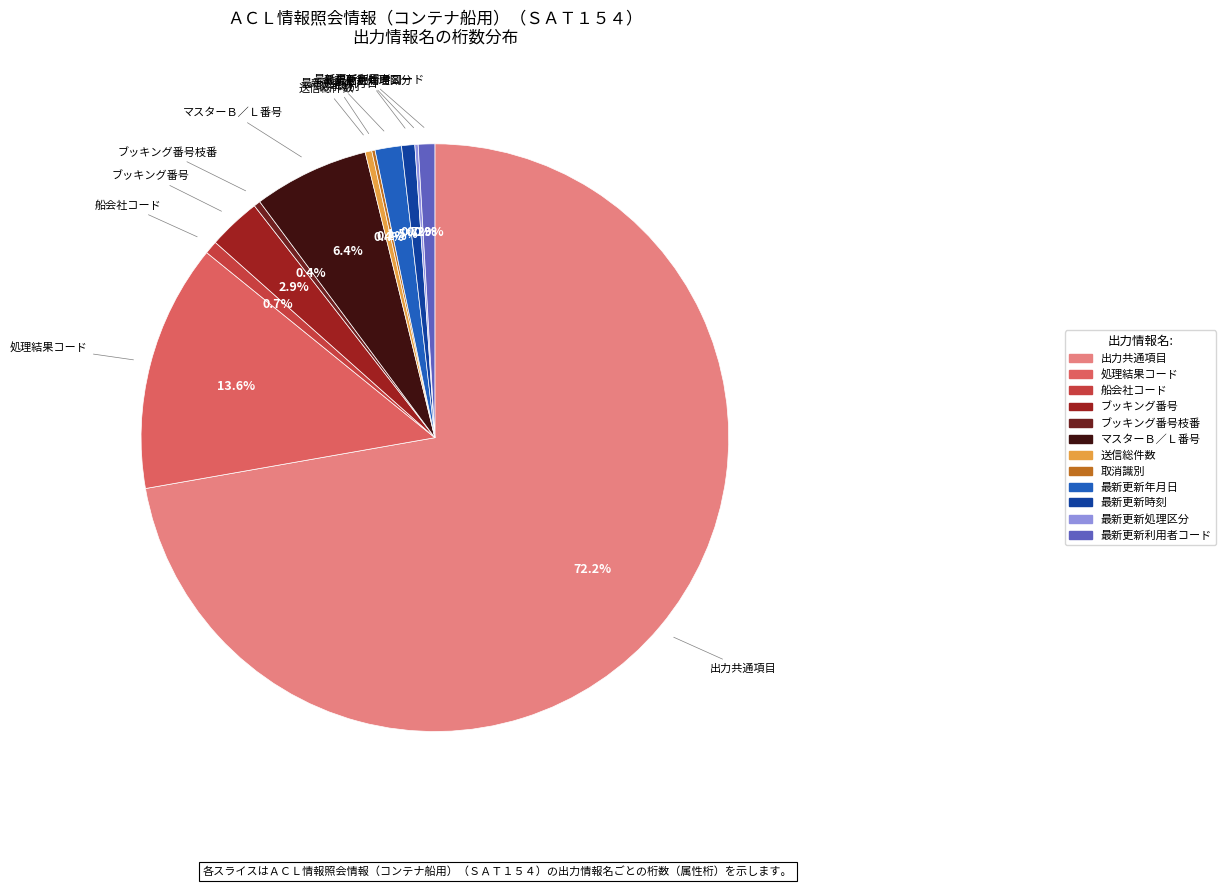

Is there any slice that represents more than half of the pie?

Yes